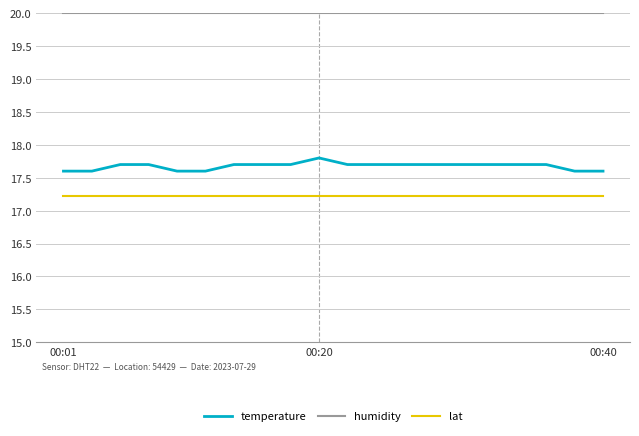

What is the minimum value shown in the chart?

17.2